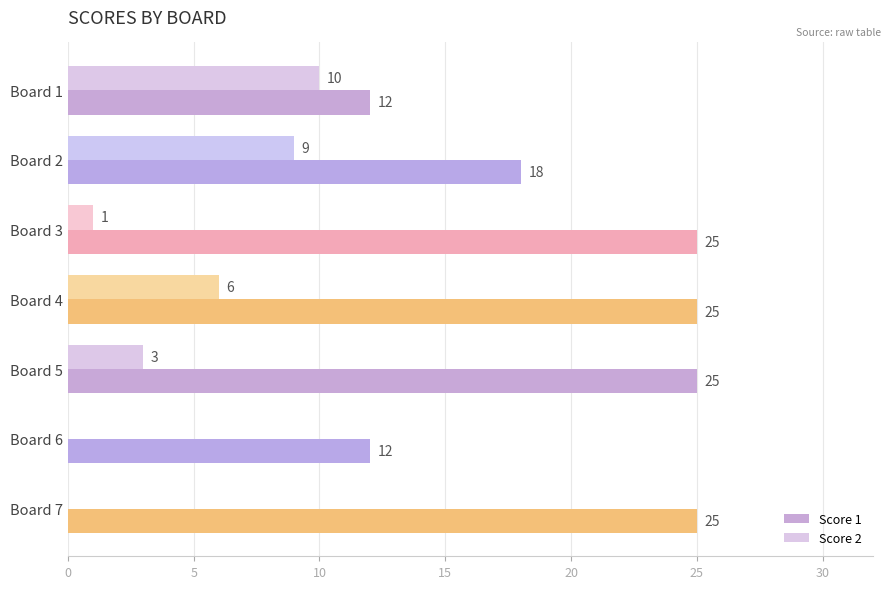

The Score 2 series shows 3 at Board 5. True or false?

True